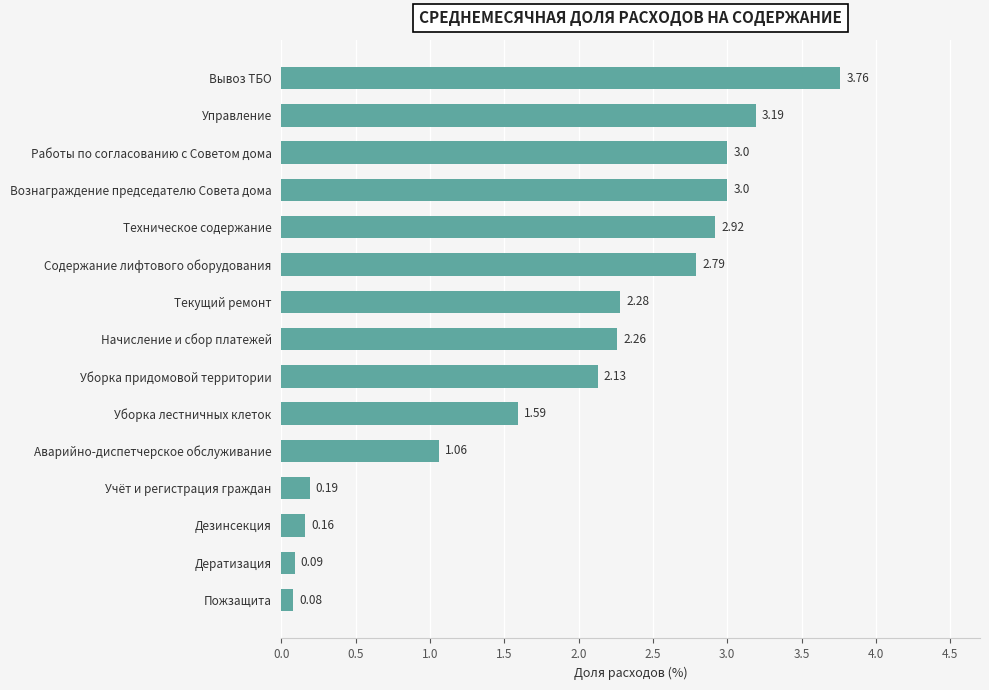

What is the sum of all values?

28.5